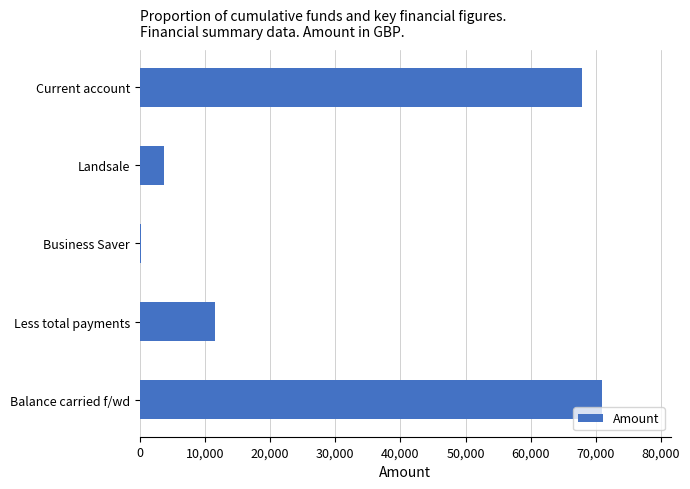

The chart shows a value of 114897.6 at Balance carried f/wd. True or false?

False